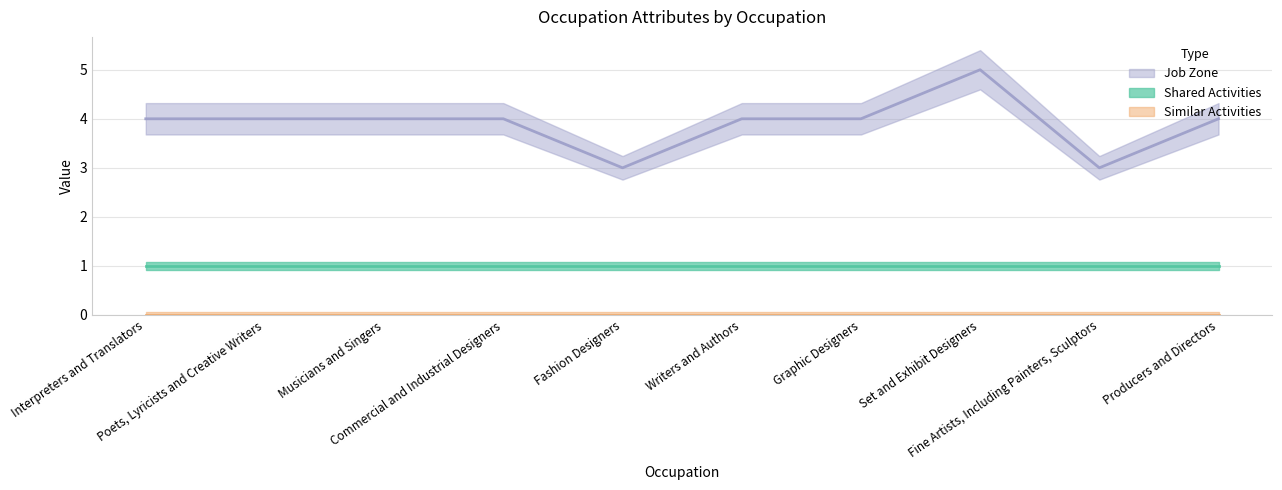

What are all the series names shown in the legend?

Shared Activities, Similar Activities, Job Zone